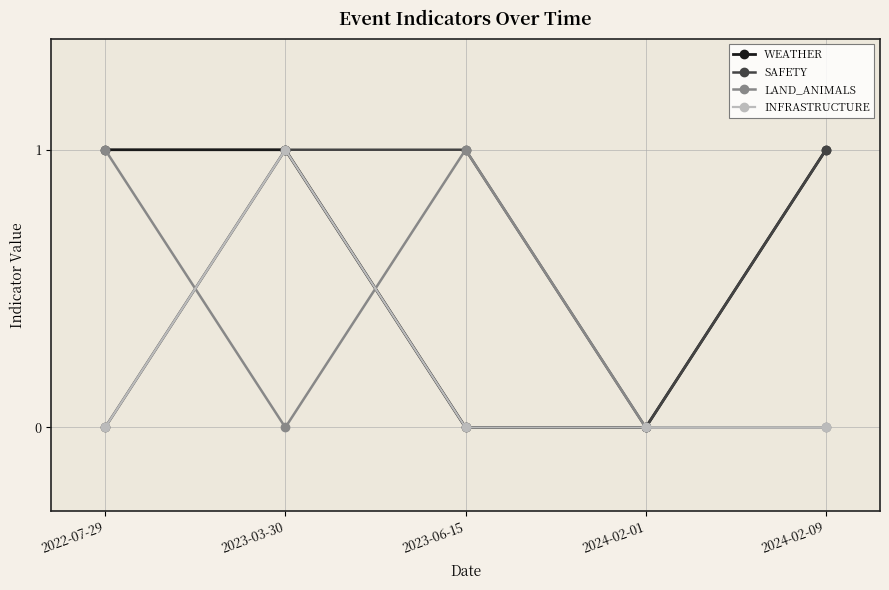

The value of SAFETY at 2024-02-01 is 0. True or false?

True